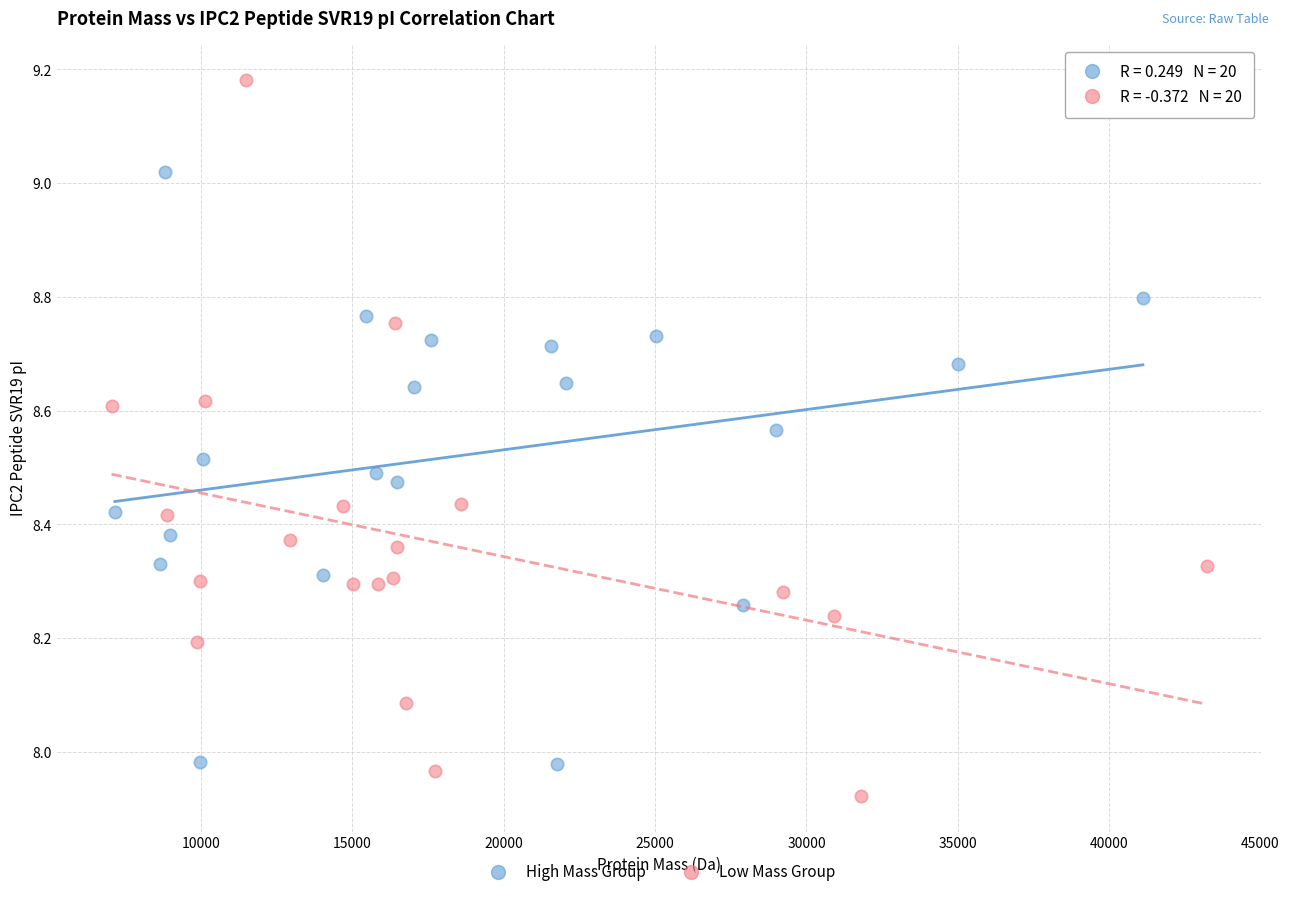

Which series has the widest spread of Y values?

Low Mass Group